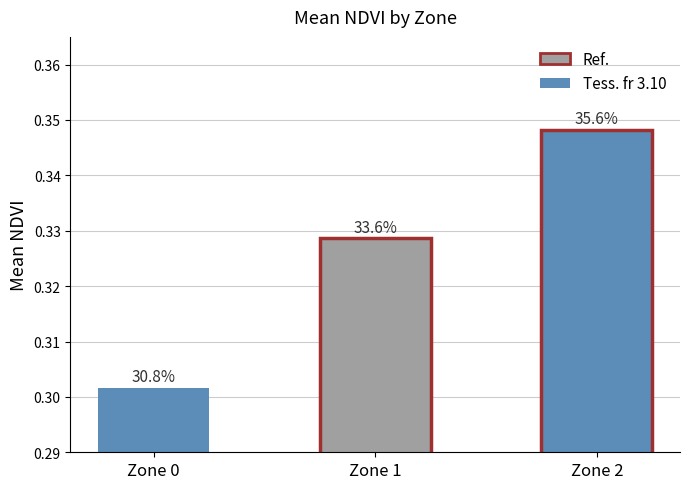

Is it true that the value at Zone 0 is 0.5?

False